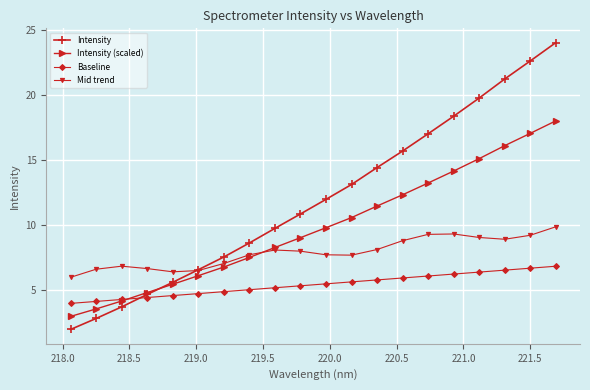

What is the average value of the Mid trend series?

7.9